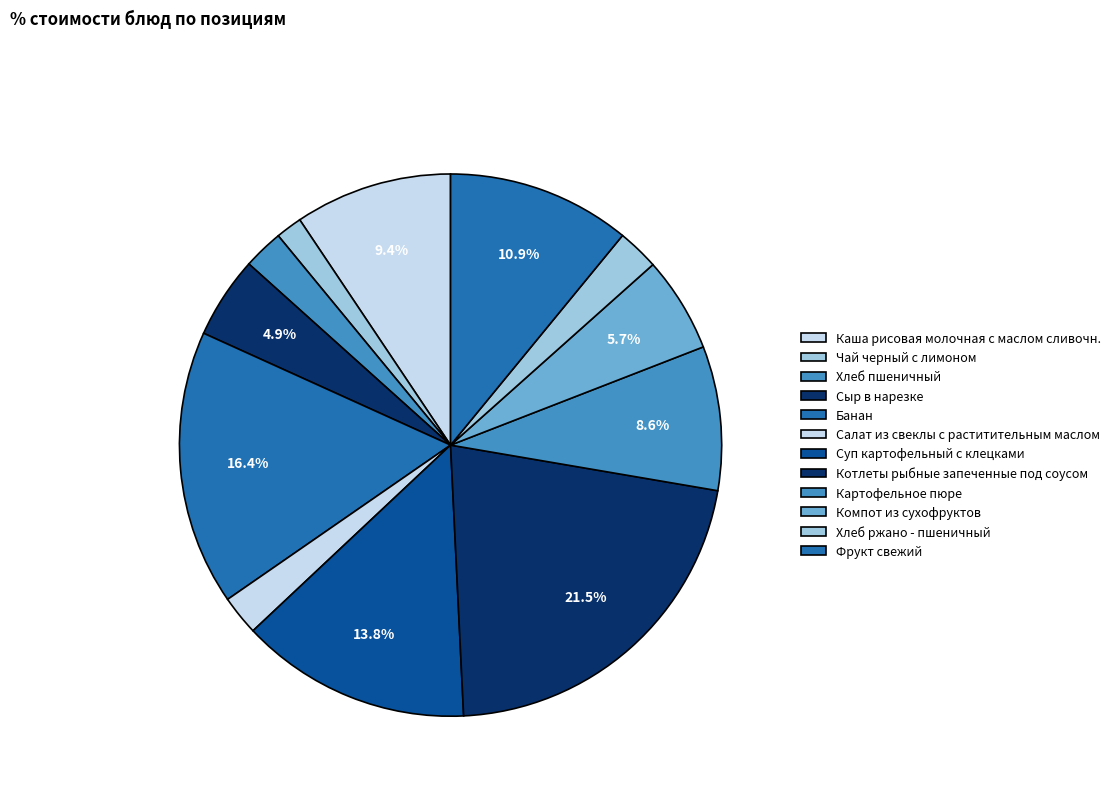

Count the number of slices in the pie.

12